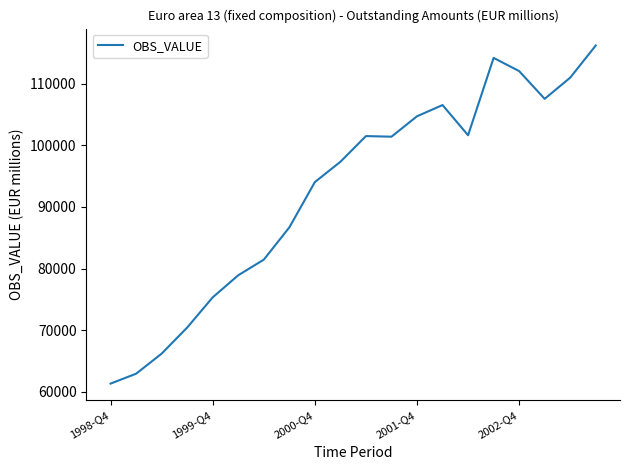

What is the difference between the maximum and minimum values?

54863.7